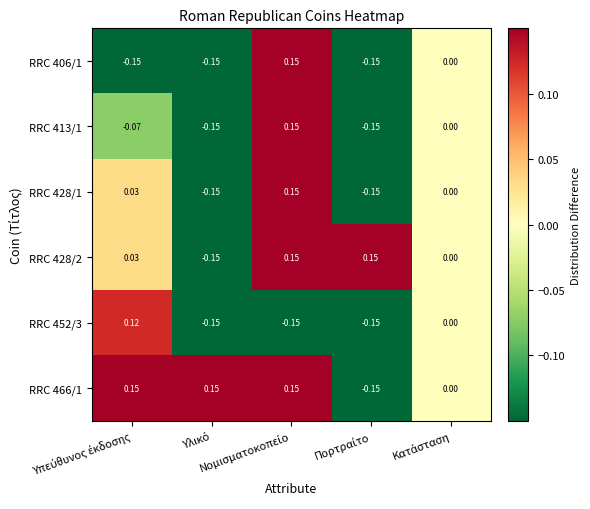

How many categories are shown in the chart?

5